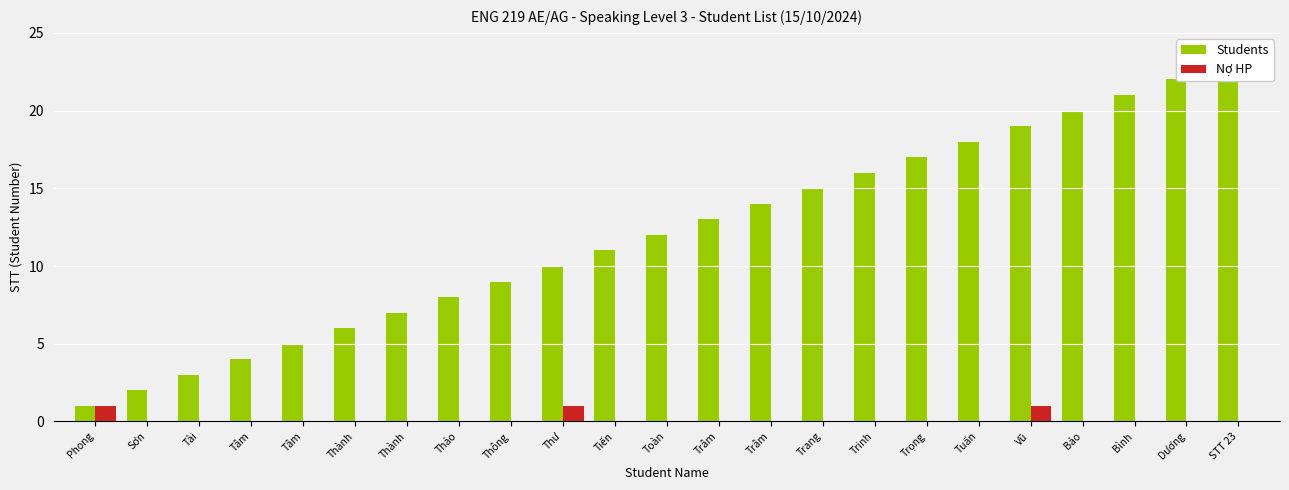

What is the highest value of the Nợ HP series?

1